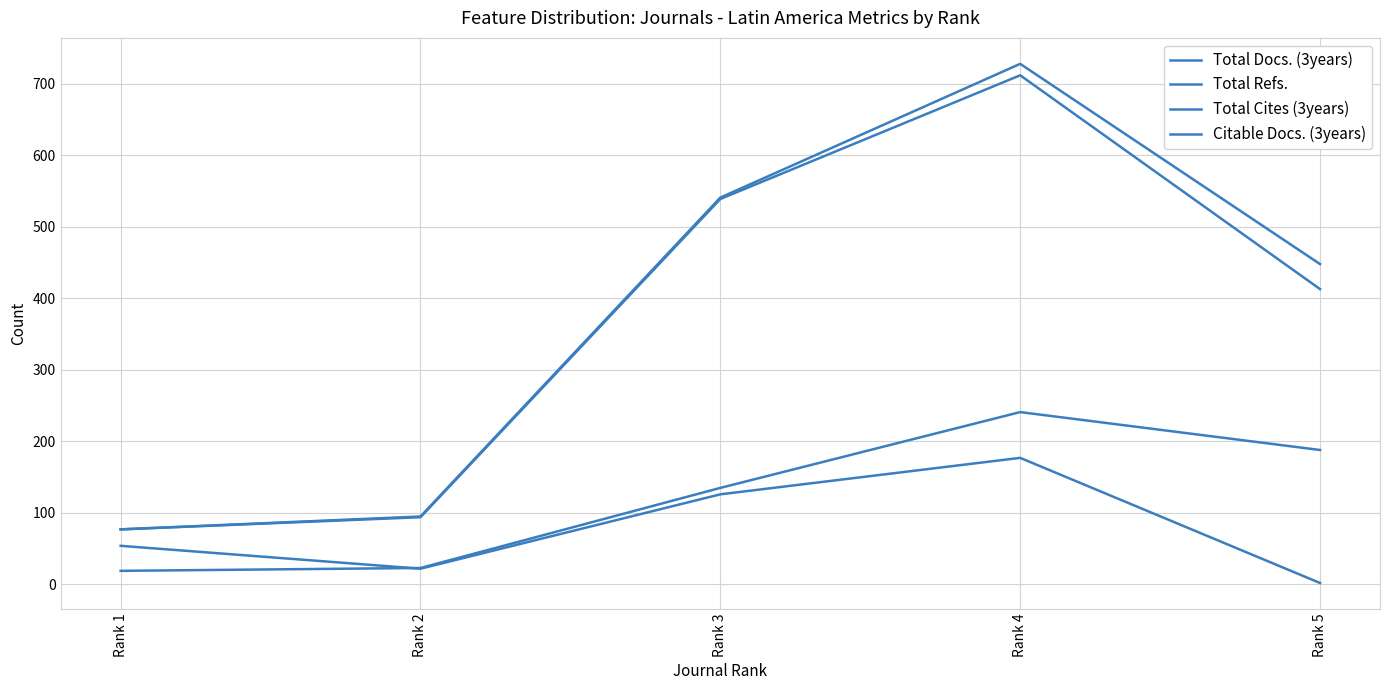

Is this an area chart (filled region under the line)?

No